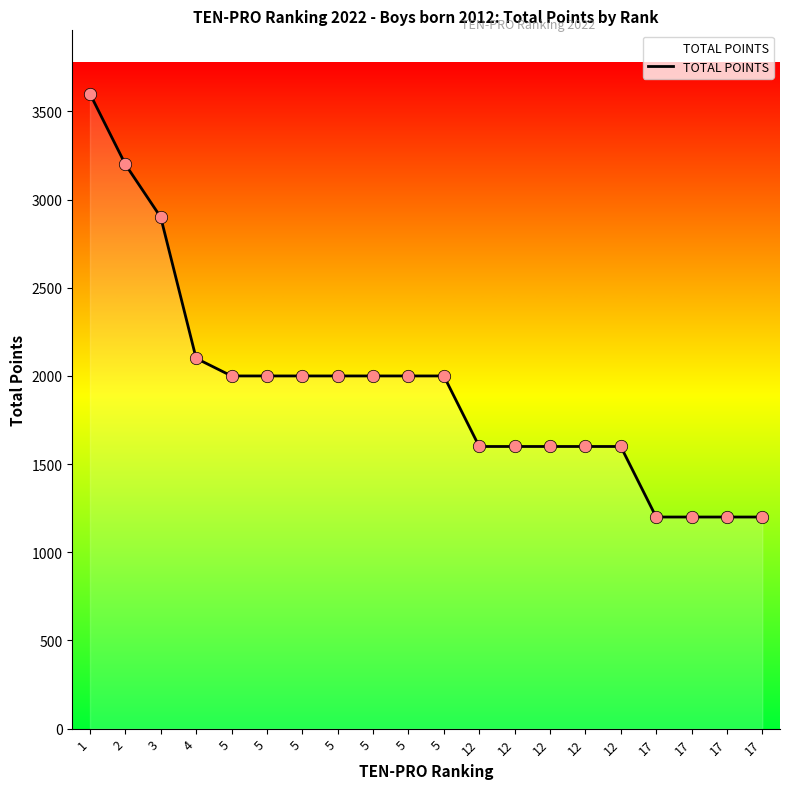

Is this an area chart (filled region under the line)?

Yes